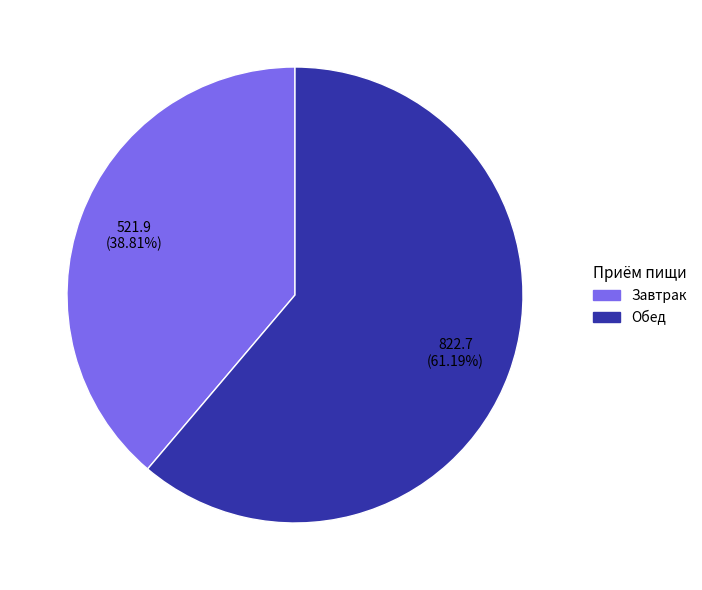

To the nearest percent, what percentage of the pie is Обед?

61%